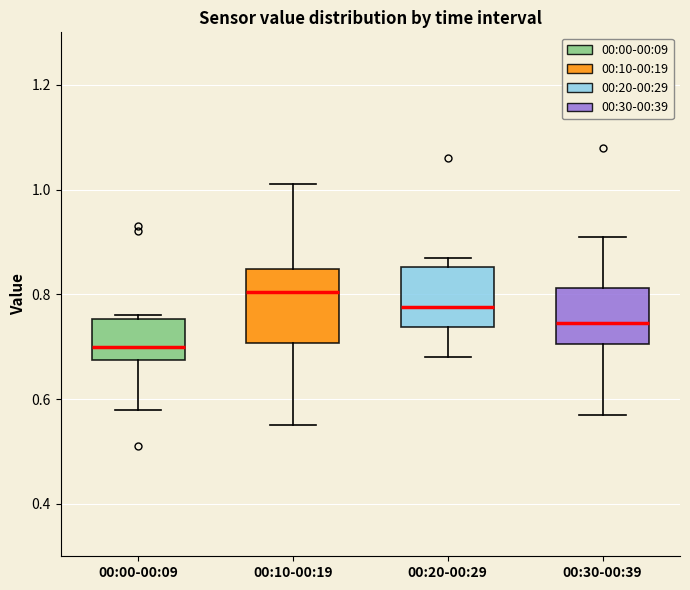

Which box has the highest median line?

00:10-00:19